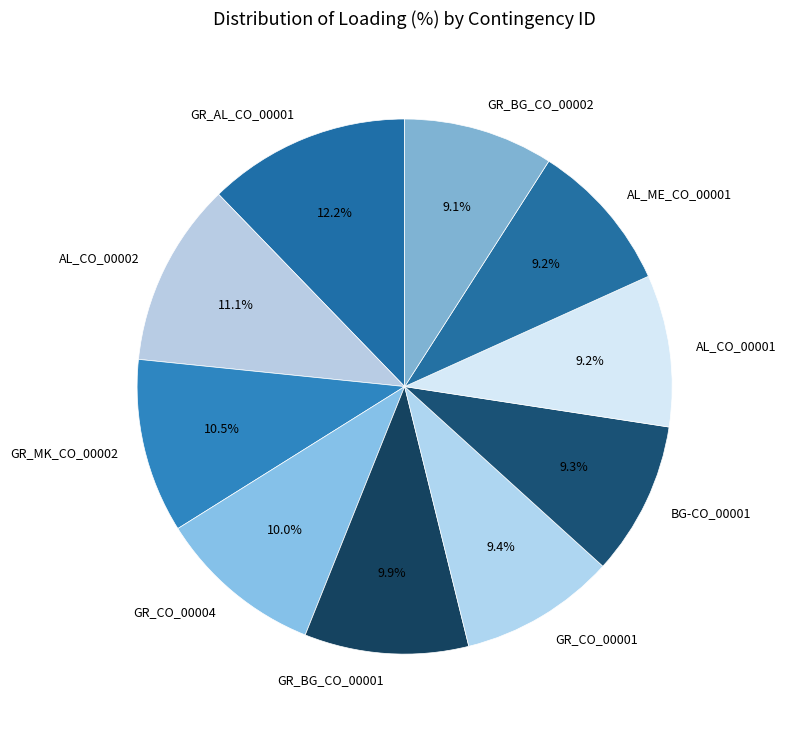

Which has a higher value, AL_CO_00002 or BG-CO_00001?

AL_CO_00002